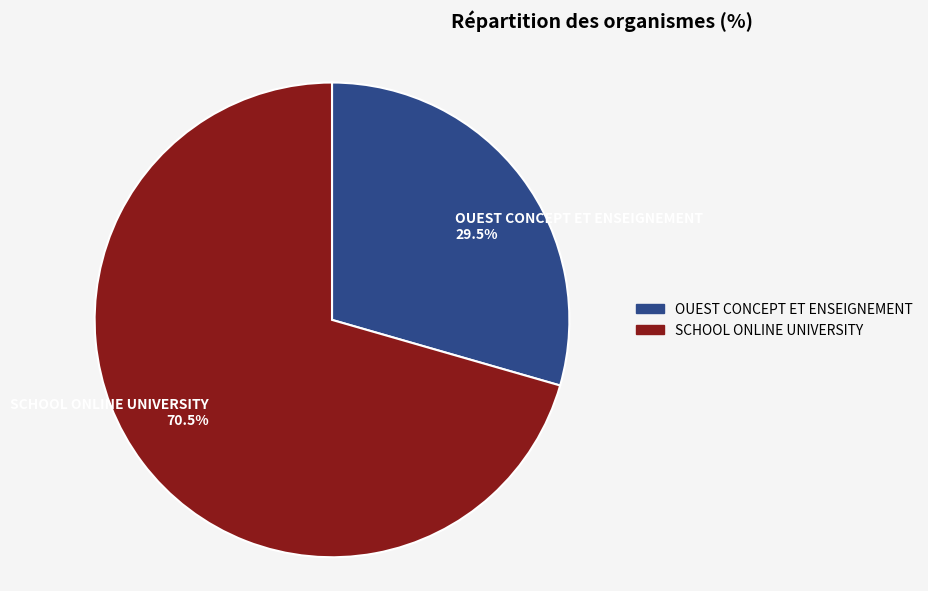

Rank the categories by value from lowest to highest.

OUEST CONCEPT ET ENSEIGNEMENT, SCHOOL ONLINE UNIVERSITY